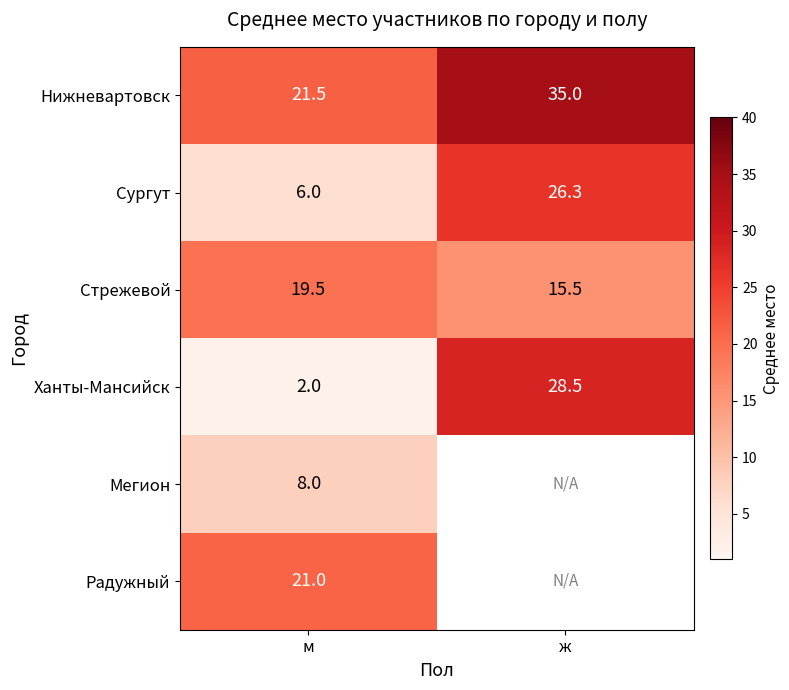

What is the difference between the highest and lowest values at м?

19.5